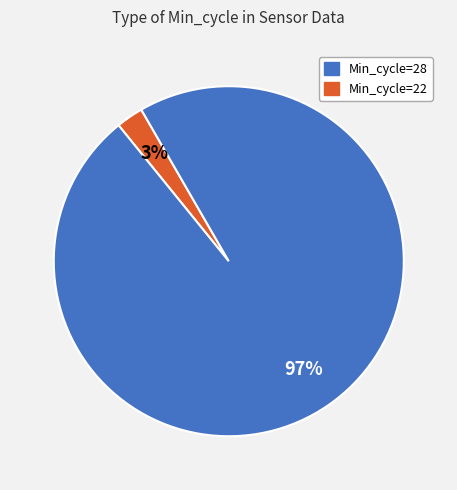

To the nearest percent, what is the average slice percentage?

50%